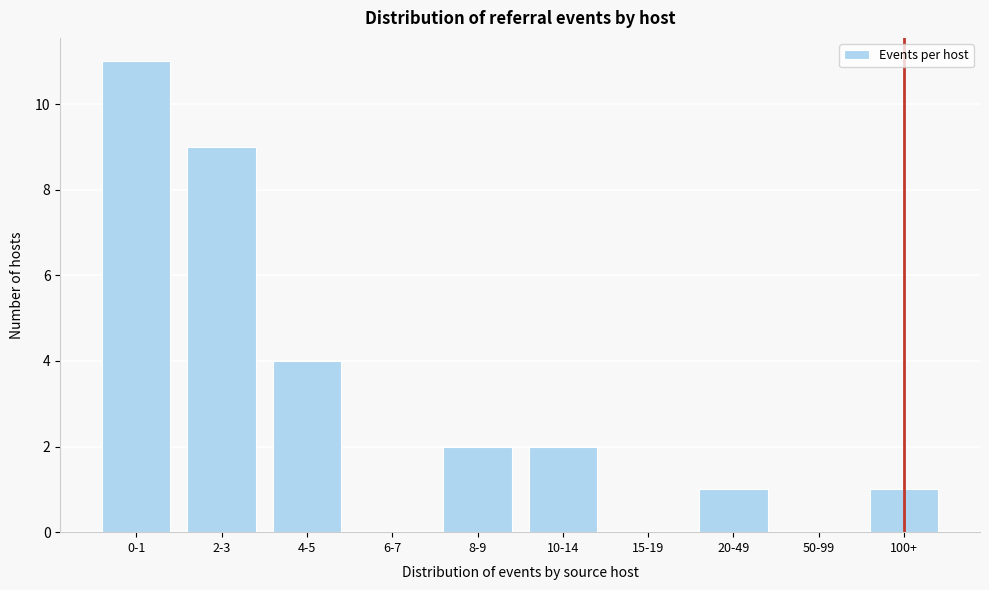

Reading left to right, list all the values displayed in this chart.

0-1=11	2-3=9	4-5=4	6-7=0	8-9=2	10-14=2	15-19=0	20-49=1	50-99=0	100+=1